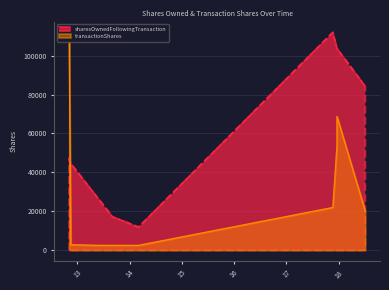

How many lines are shown in the chart?

2